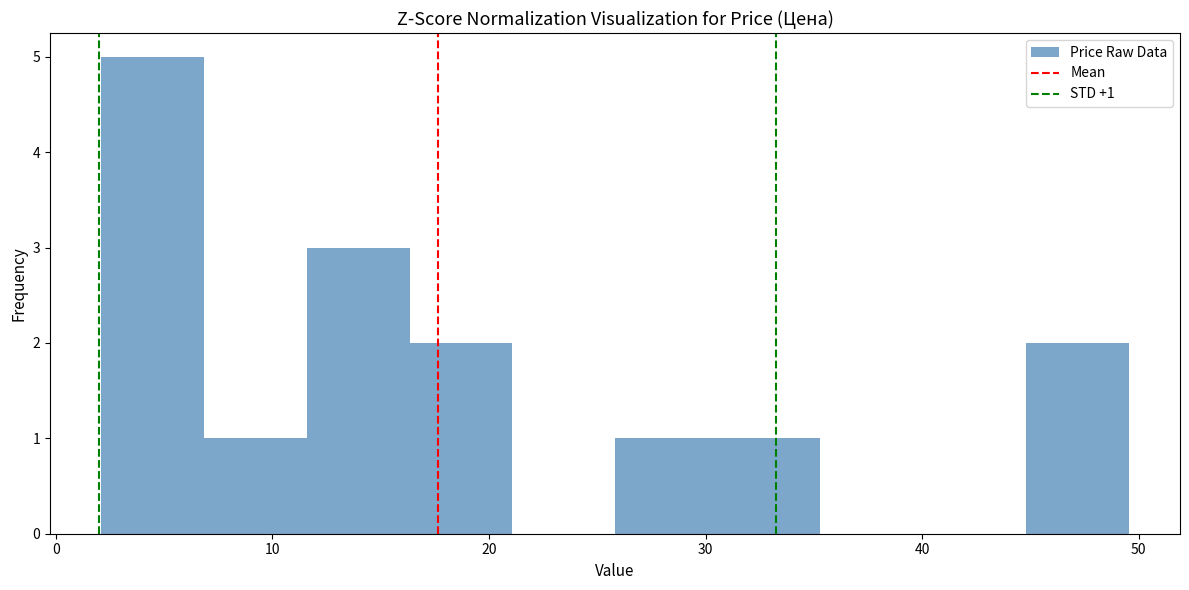

Which range on the x-axis has the tallest bar?

2 to 7